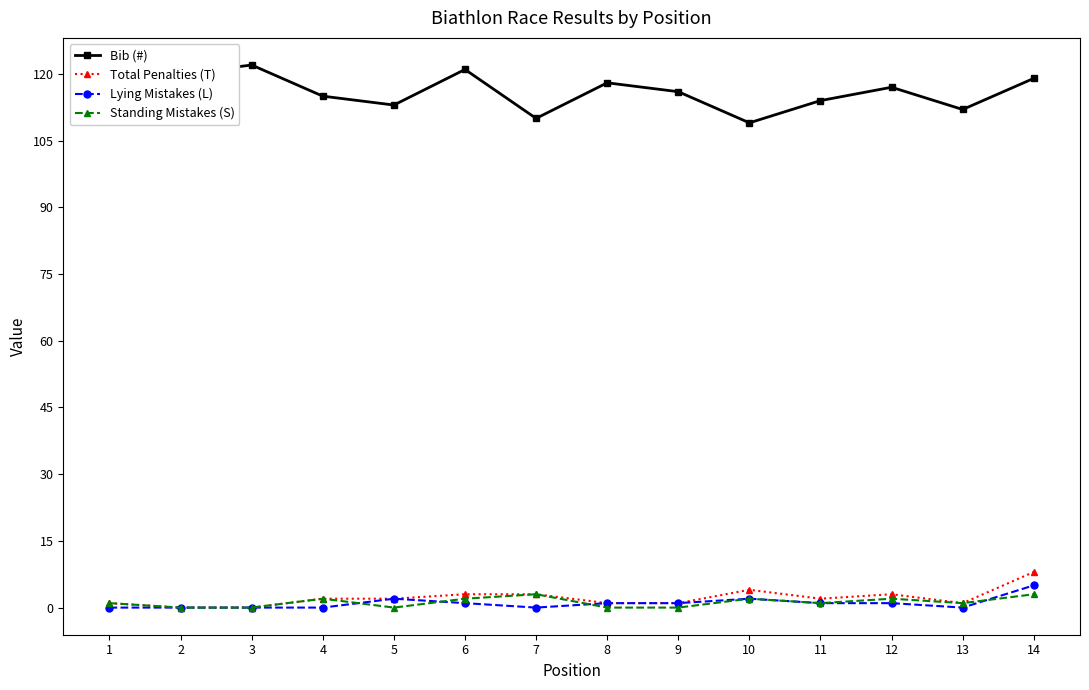

True or false: Bib (#) has more than 1 interior local peaks.

True